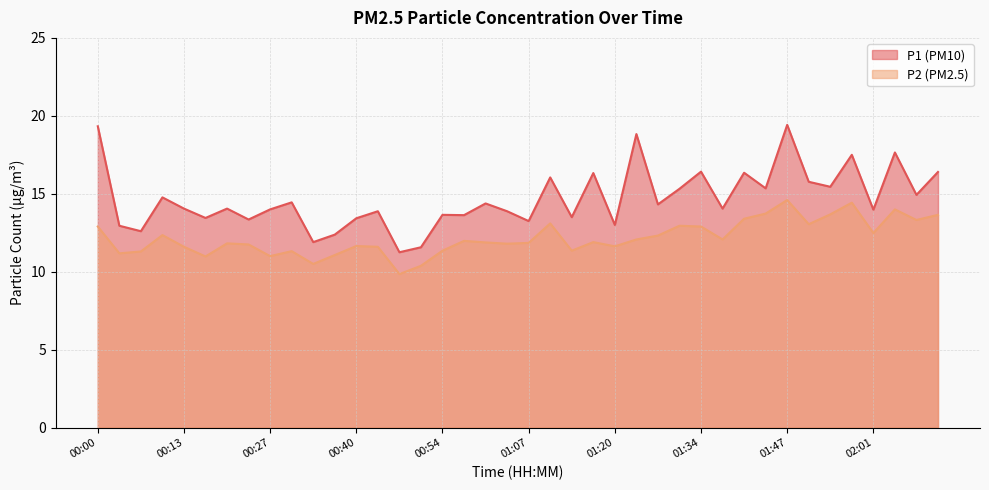

What is the maximum value for P1?

19.4